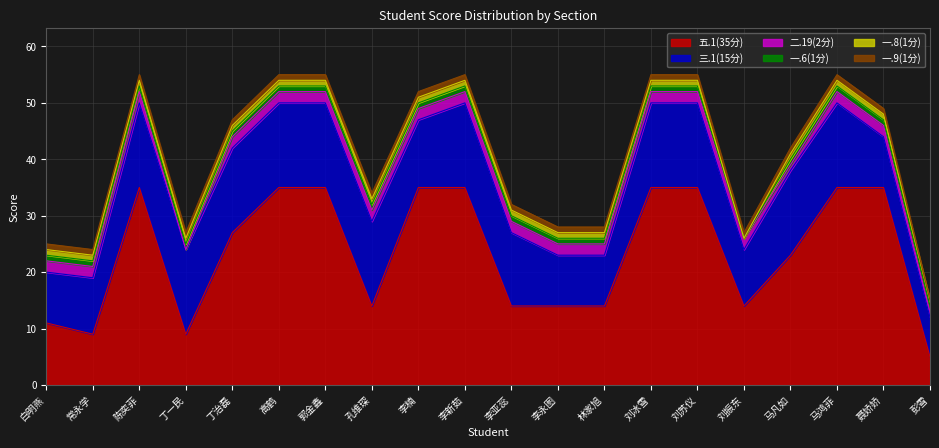

What is the spread (max minus min) of values at 刘苏仪?

34